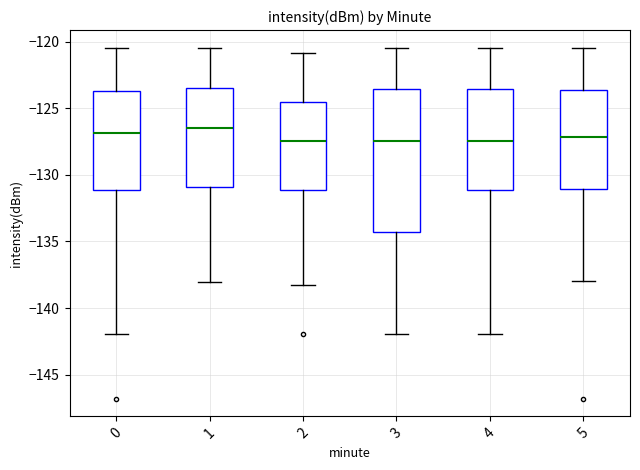

Which box is the tallest, from its lower edge to its upper edge?

3